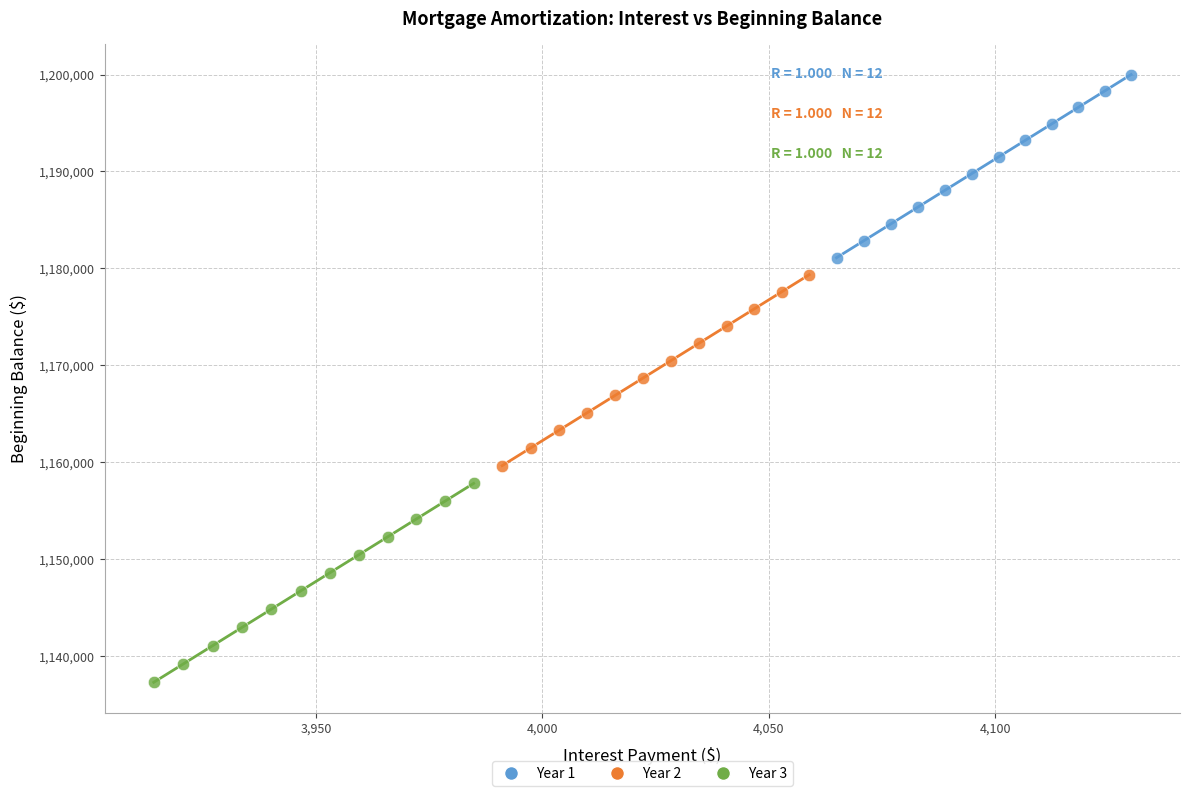

Which series reaches the maximum Y coordinate?

Year 1